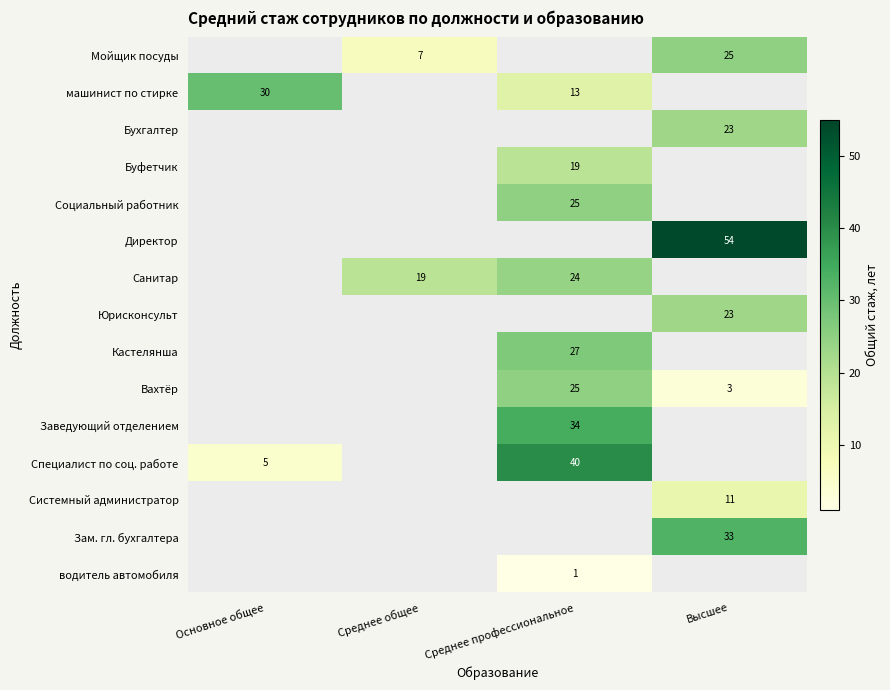

Is it true that Заведующий отделением equals 59 at Среднее профессиональное?

False